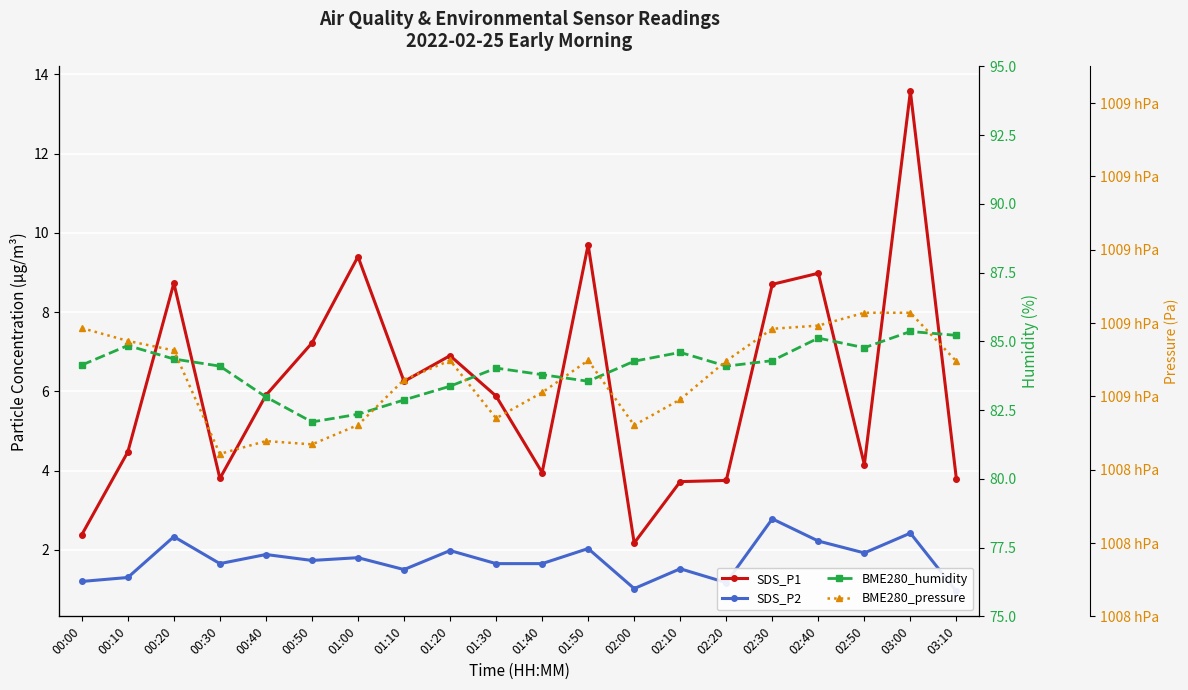

At which label is BME280_humidity closest to 83?

00:40